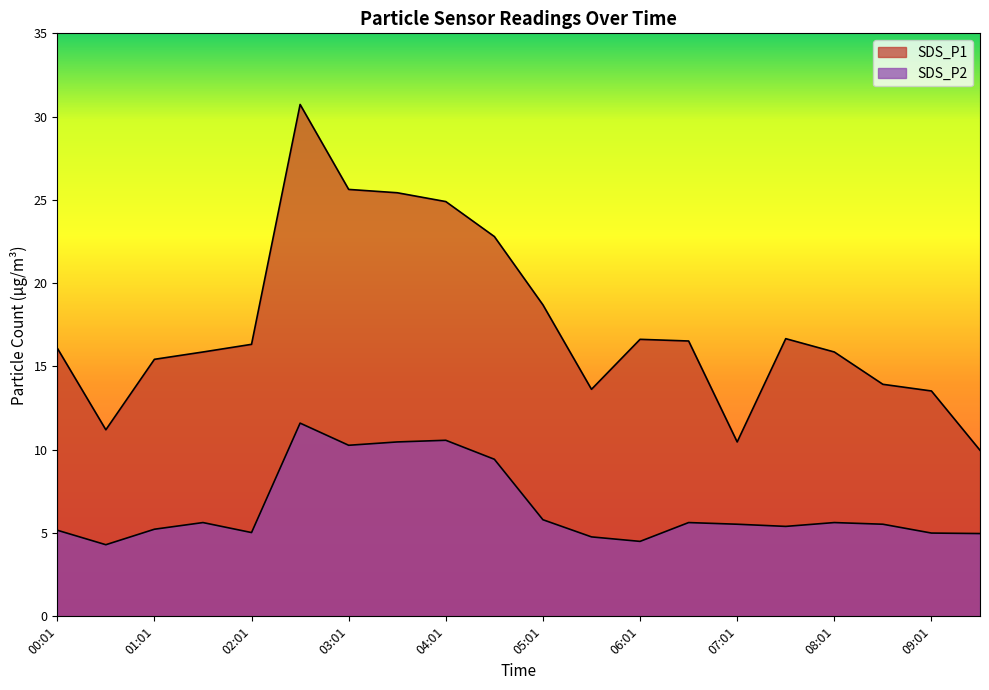

What position from the left is 02:31?

6